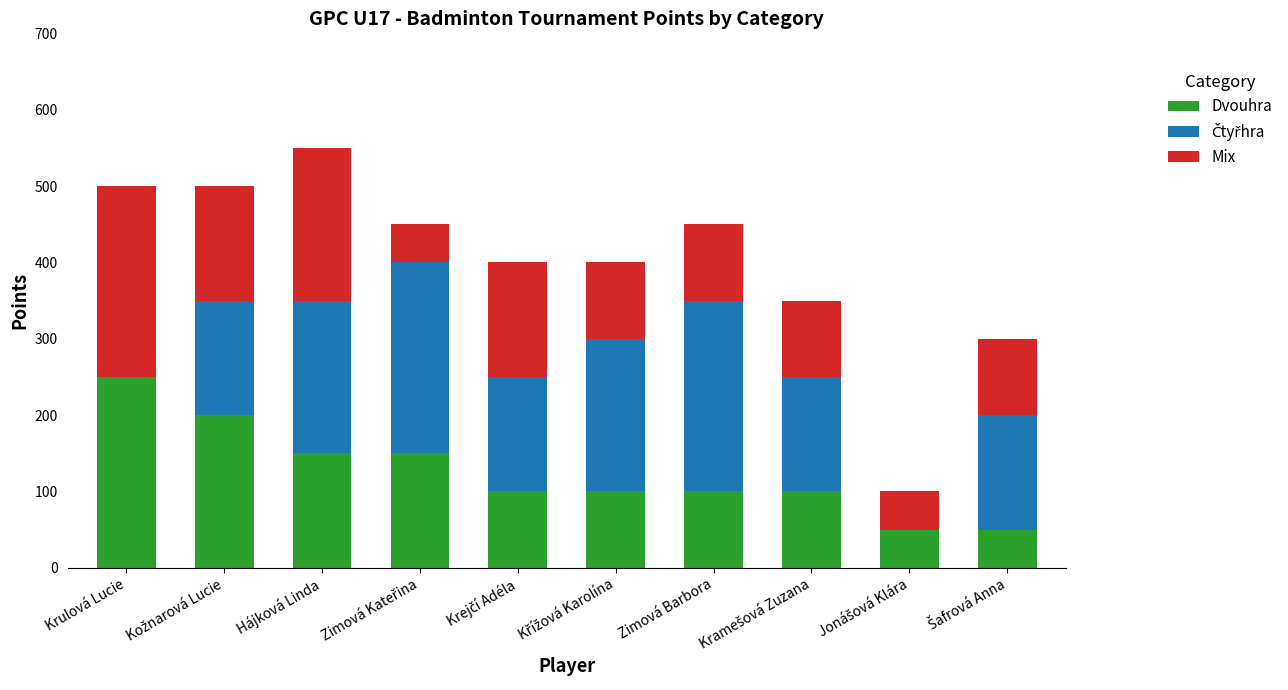

At which label does Dvouhra first exceed 100?

Krulová Lucie